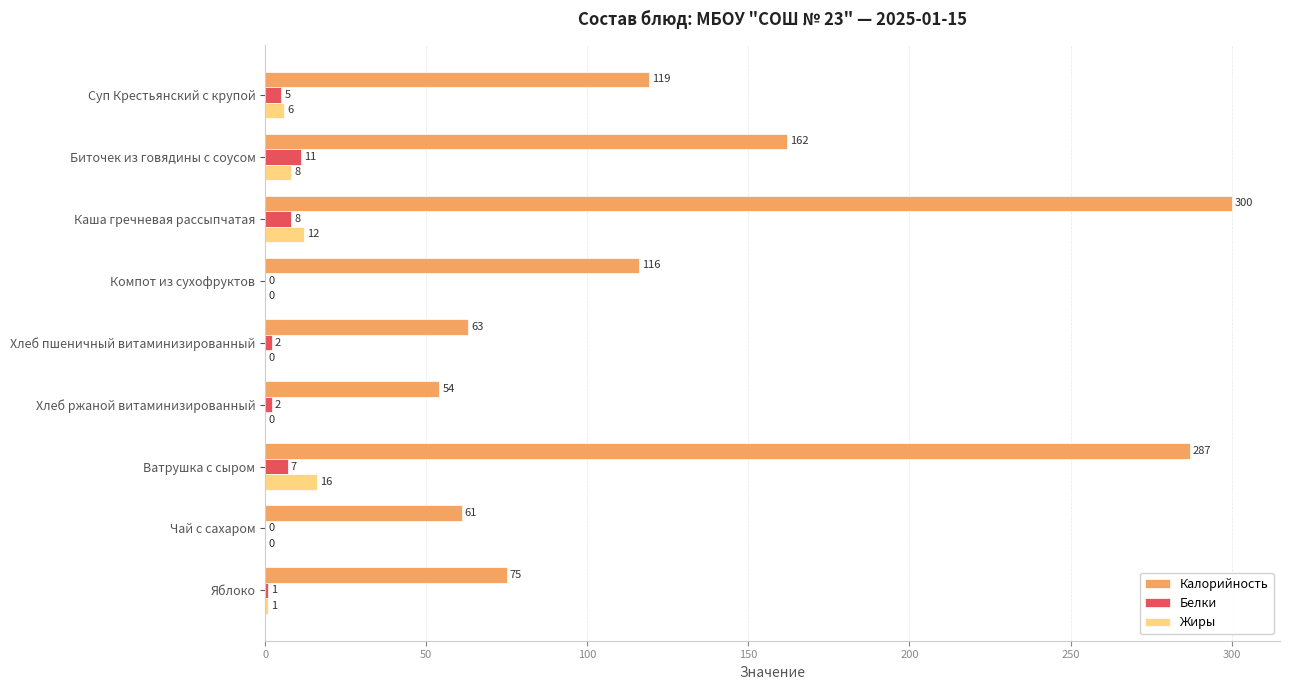

Is it true that Калорийность equals 61 at Чай с сахаром?

True